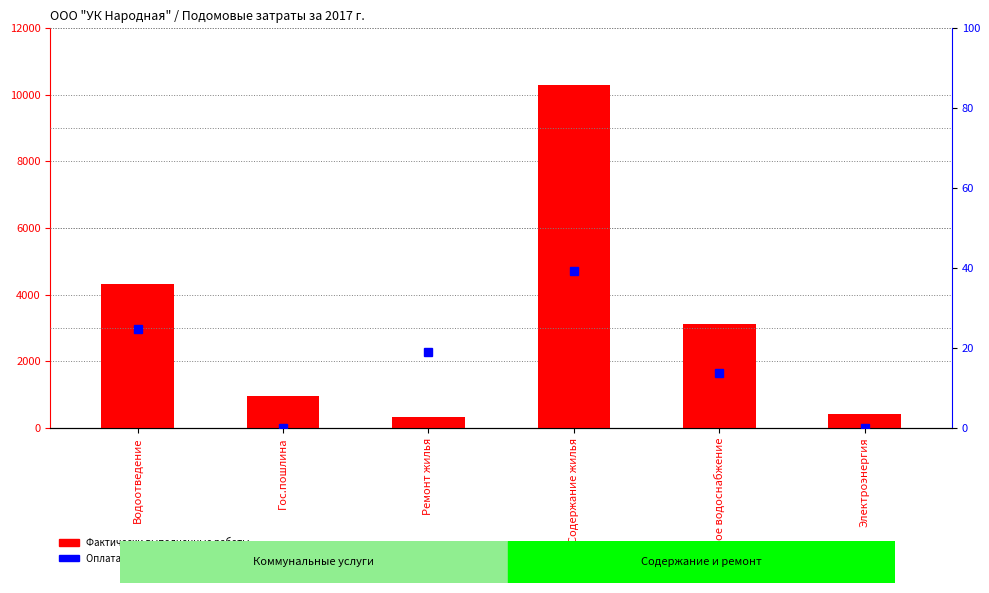

Reading right to left, list all the values displayed in this chart.

Фактически выполненные работы: Электроэнергия=402.6	Холодное водоснабжение=3122.9	Содержание жилья=10306.3	Ремонт жилья=325.4	Гос.пошлина=942.6	Водоотведение=4317.5
Оплата (% от факта): Электроэнергия=0.0	Холодное водоснабжение=13.8	Содержание жилья=39.2	Ремонт жилья=19.1	Гос.пошлина=0.0	Водоотведение=24.7